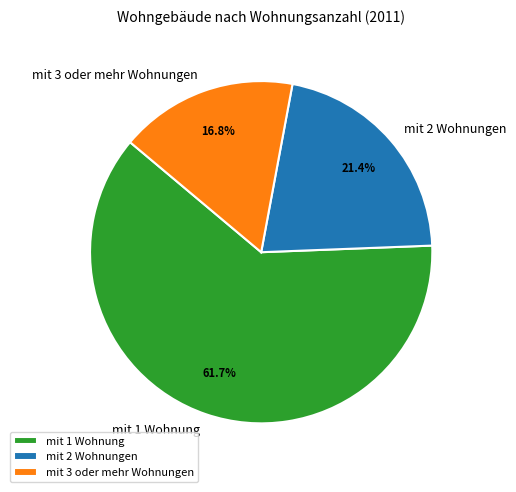

To the nearest percent, what portion does mit 2 Wohnungen represent?

21%